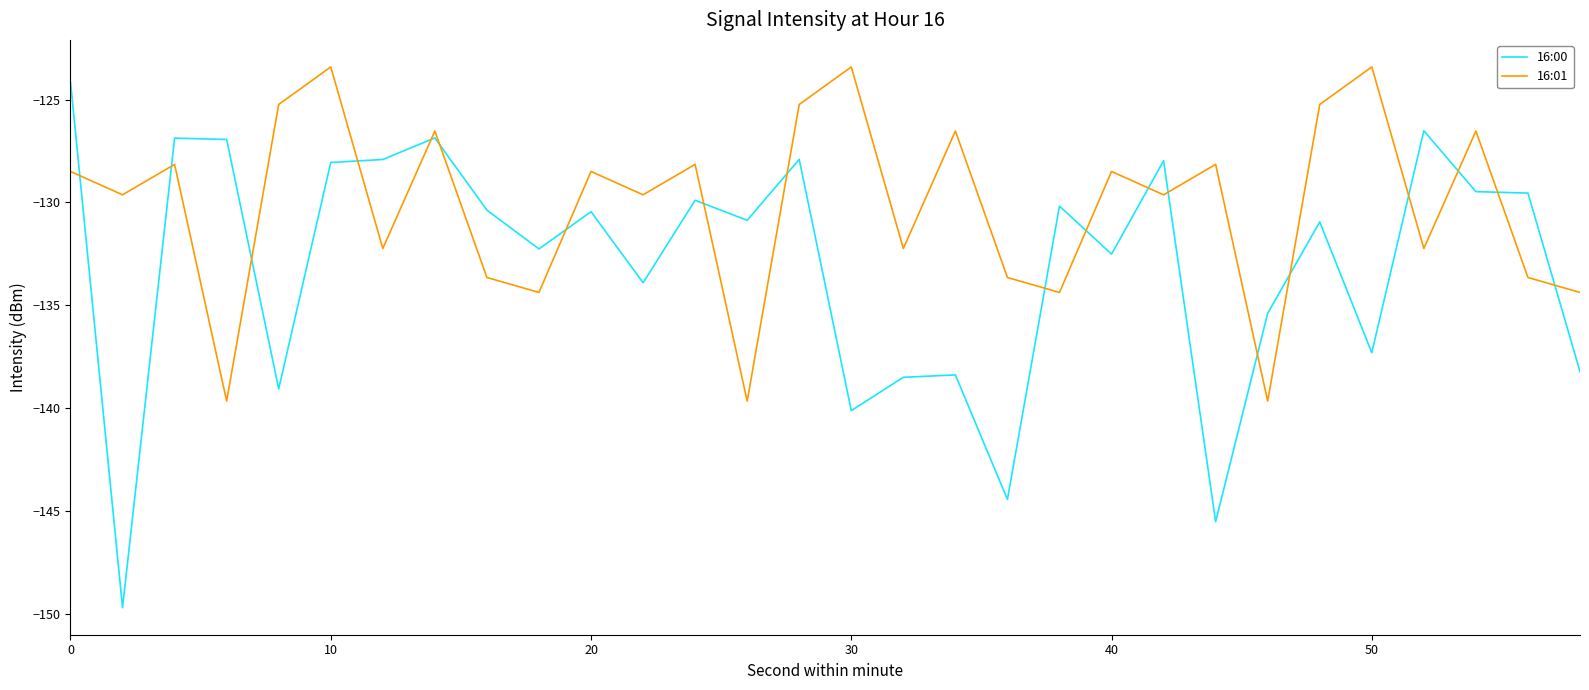

What is the maximum value shown in the chart?

-123.4